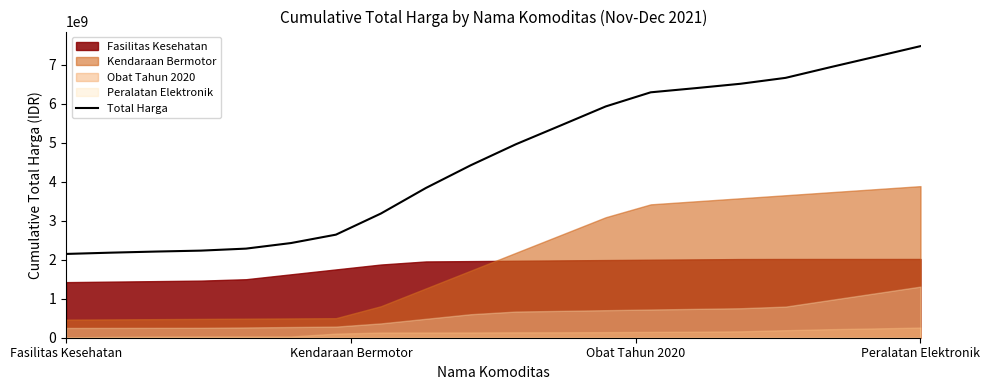

What is the lowest value of the Total Harga series?

2149400000.0